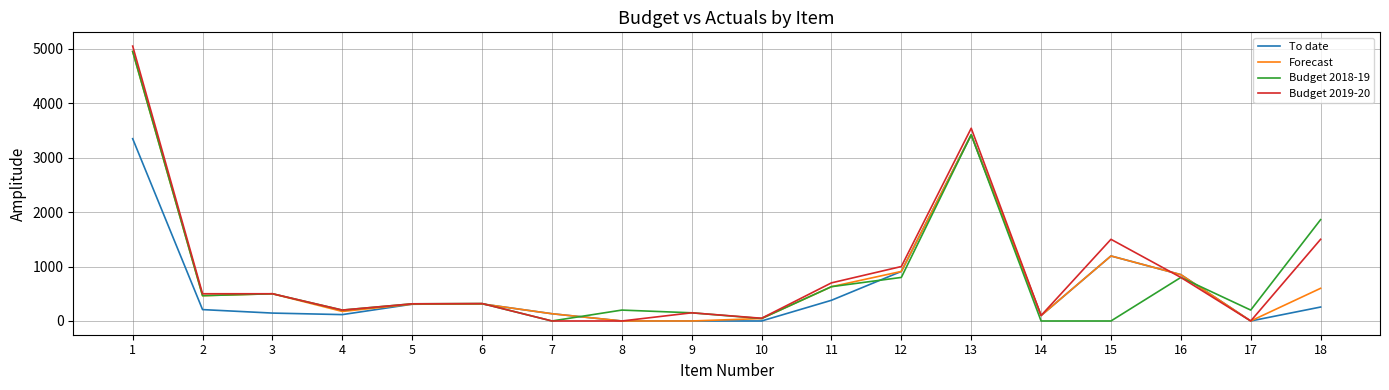

At which label is Forecast closest to 2475?

13